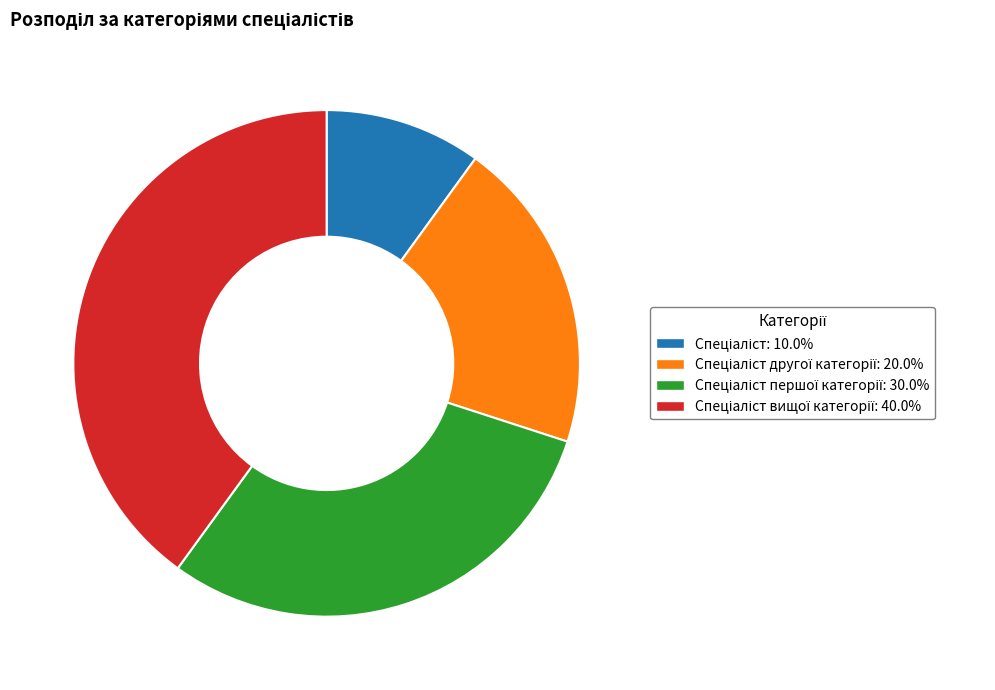

Is there a majority slice in this chart?

No